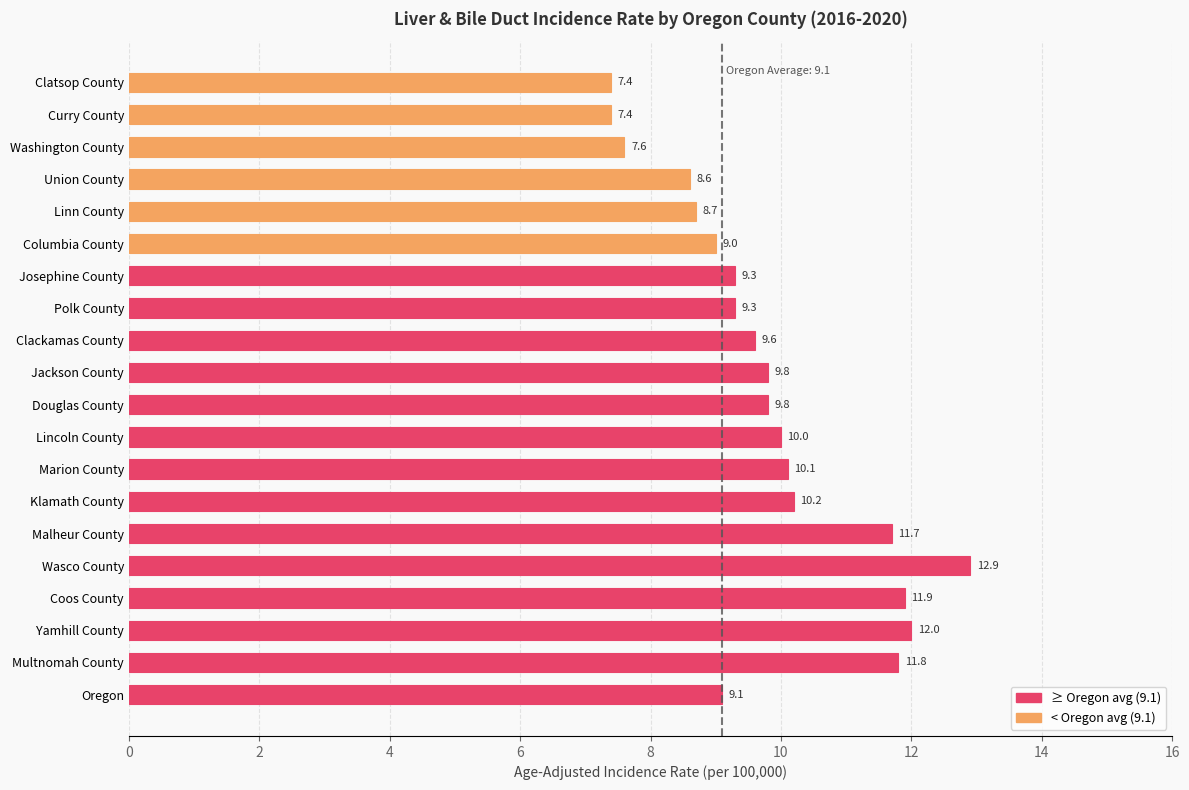

What value does the data have at Polk County?

9.3